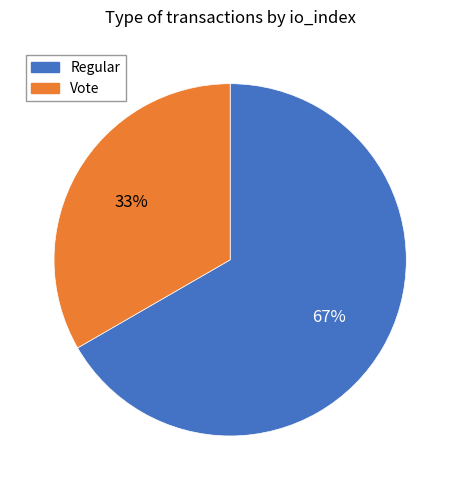

Approximately how many times larger is the value at Regular compared to Vote?

2.0